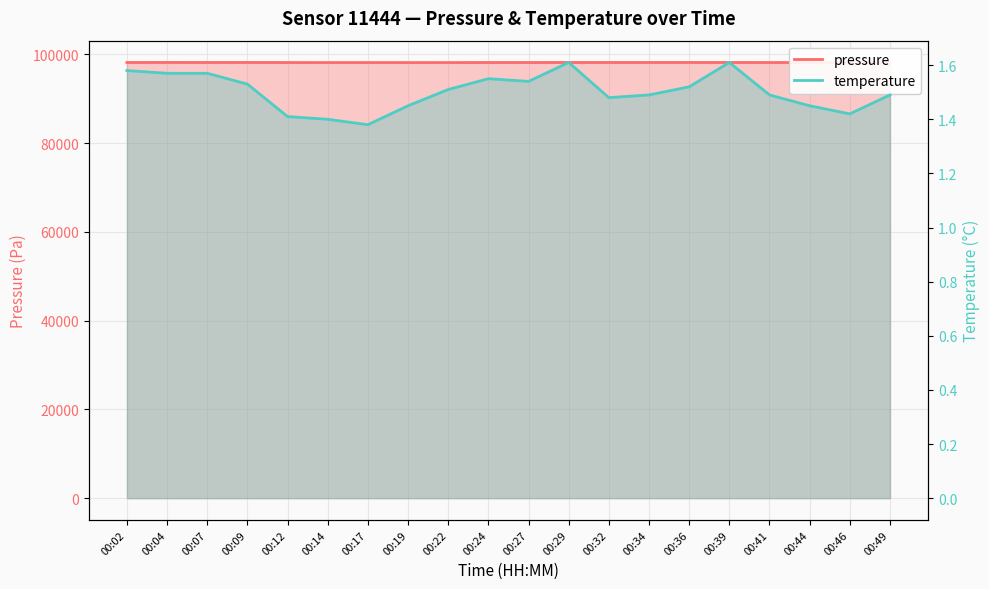

How many lines are shown in the chart?

2